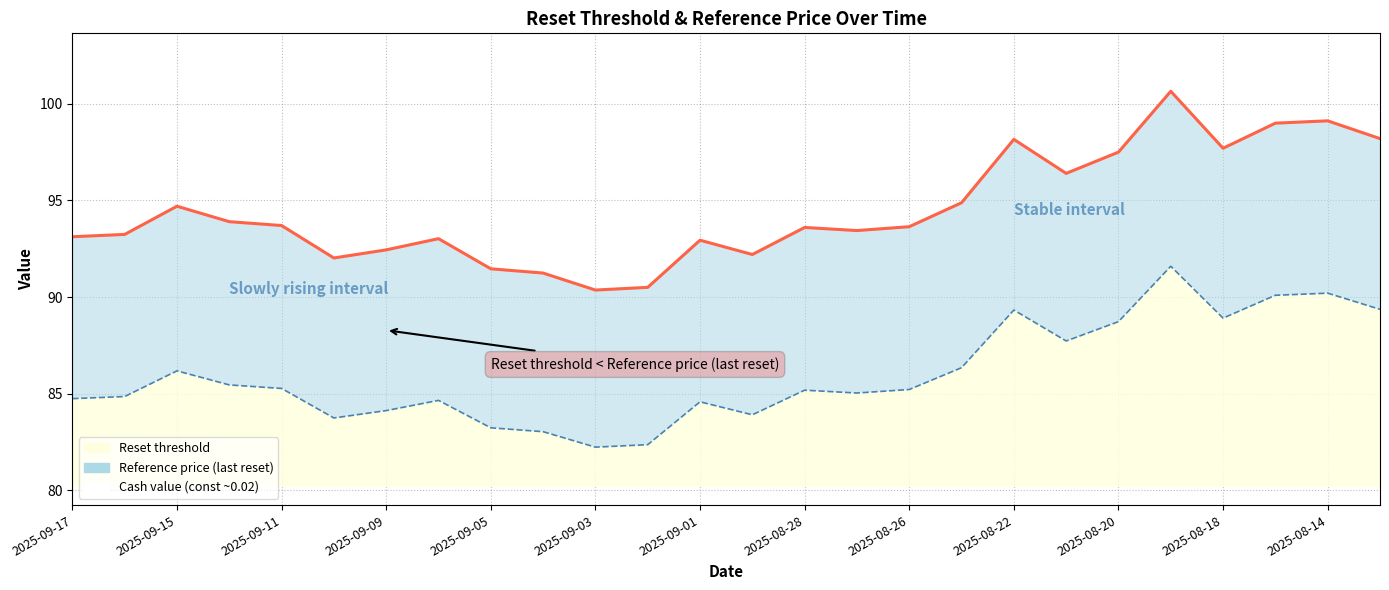

The value of Reset threshold at 2025-08-29 is 83.9. True or false?

True